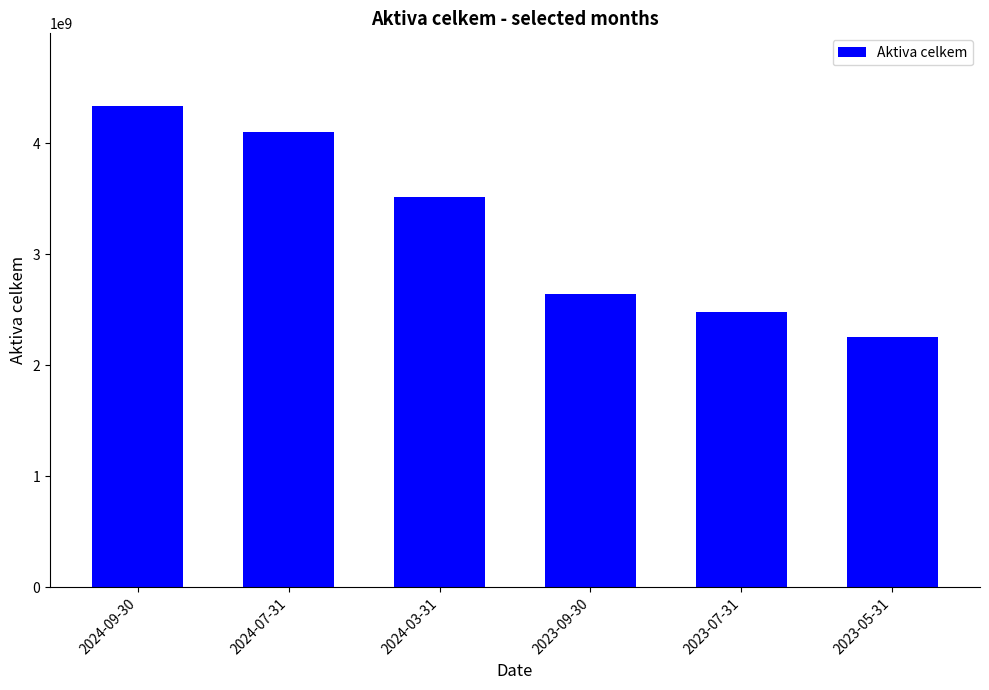

Is it true that the value at 2024-09-30 is 6666622332.6?

False